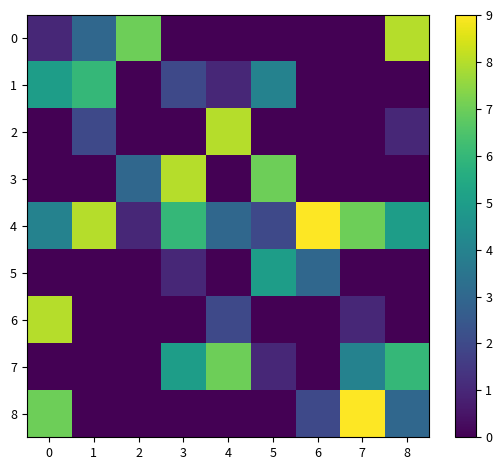

How many distinct data groups are displayed?

9